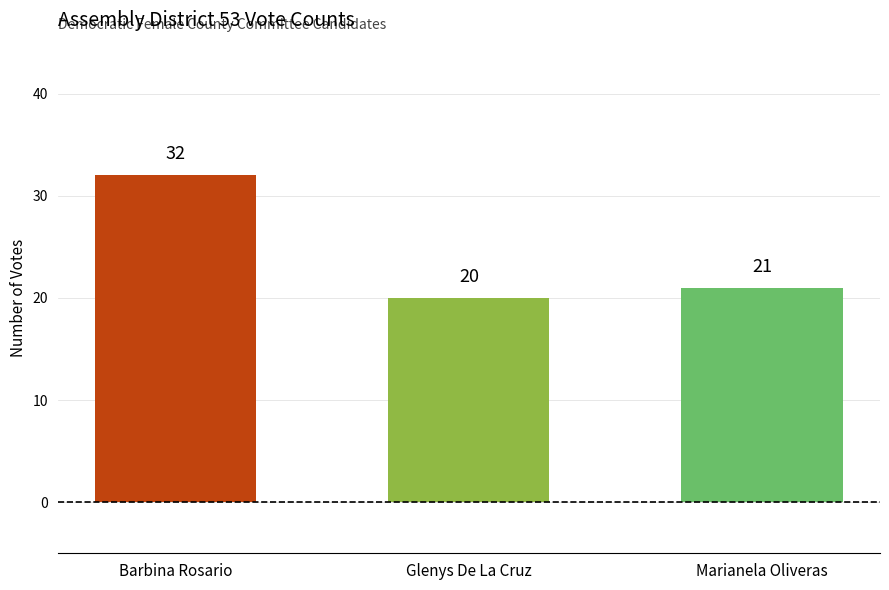

How many values are below 21?

1